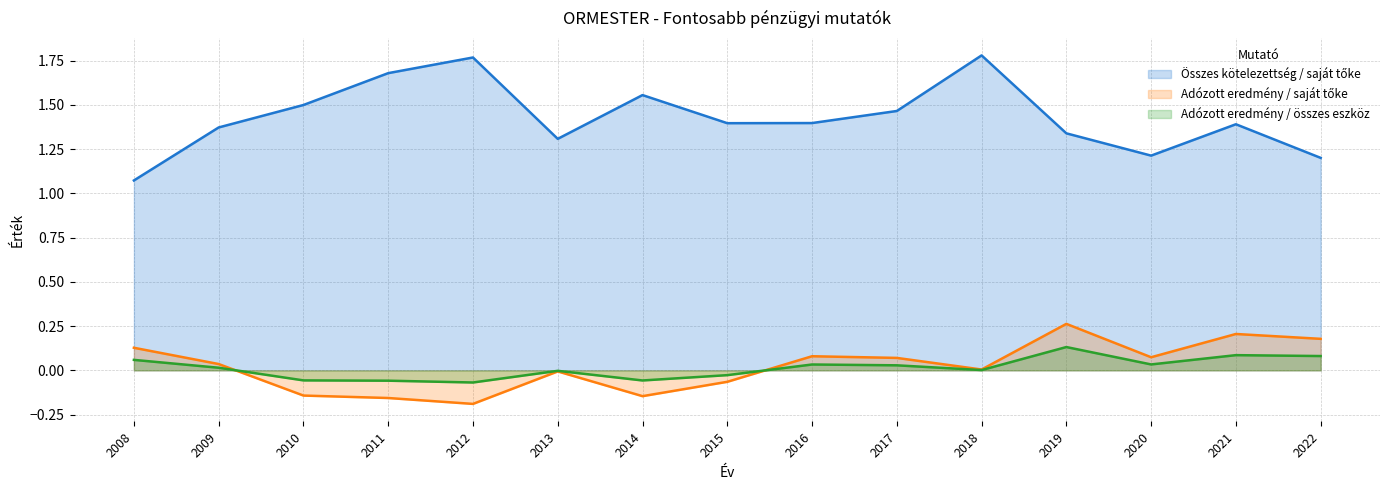

Where is Összes kötelezettség / saját tőke nearest to the value 1?

2008